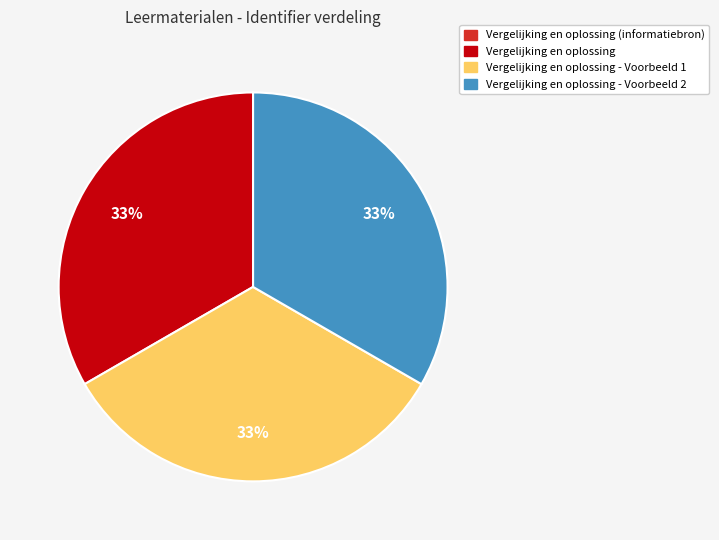

Approximately how many times larger is the value at Vergelijking en oplossing - Voorbeeld 1 compared to Vergelijking en oplossing - Voorbeeld 2?

1.0